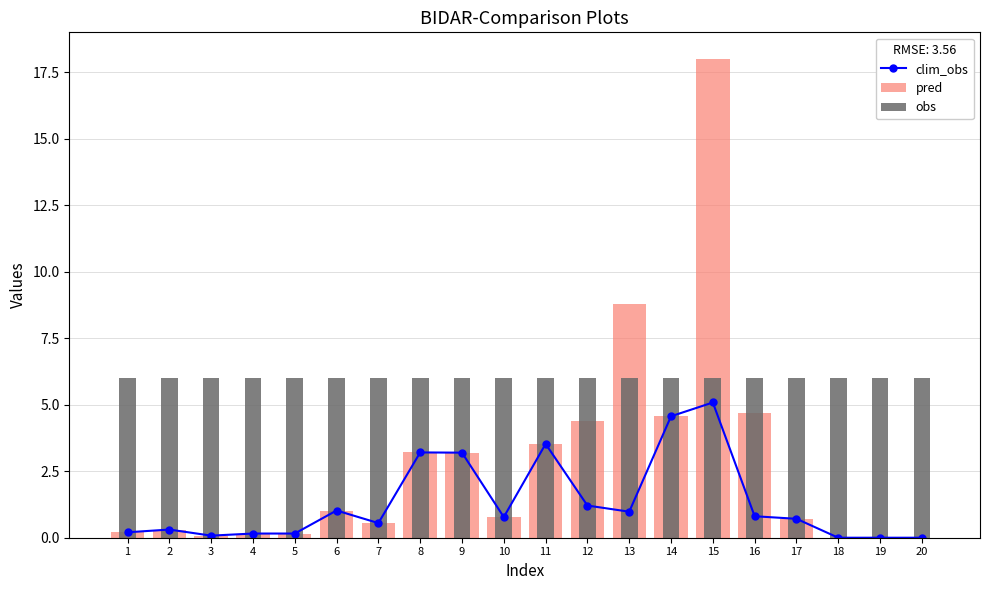

True or false: clim_obs has a value of 5.0 at 8.

False